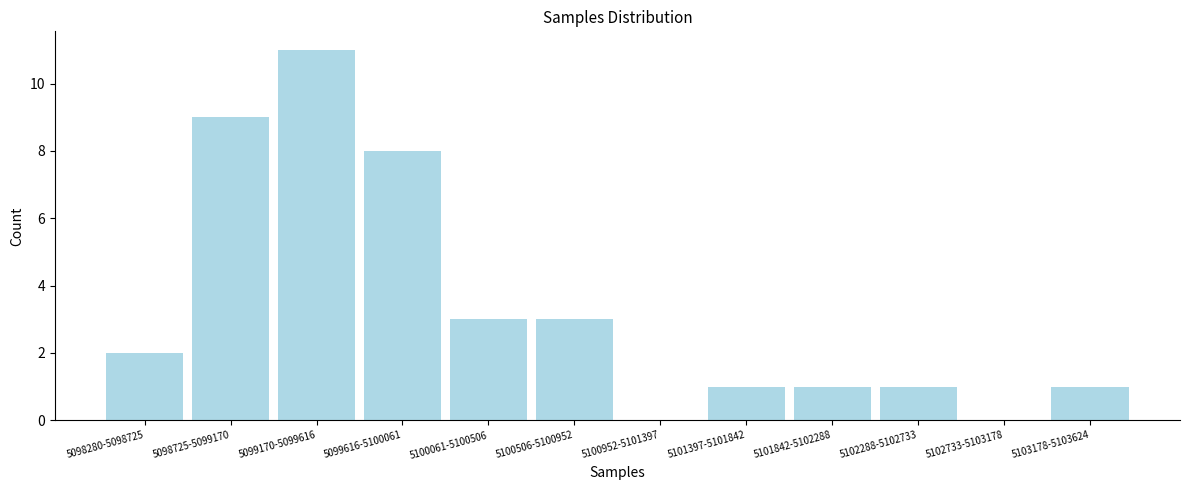

Reading right to left, transcribe all the data shown in this chart.

5103178-5103624=1	5102733-5103178=0	5102288-5102733=1	5101842-5102288=1	5101397-5101842=1	5100952-5101397=0	5100506-5100952=3	5100061-5100506=3	5099616-5100061=8	5099170-5099616=11	5098725-5099170=9	5098280-5098725=2